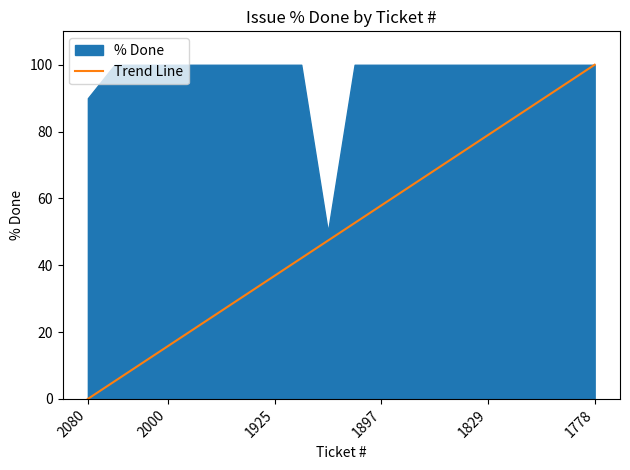

True or false: Trend Line has a value of 134.6 at 1829.

False